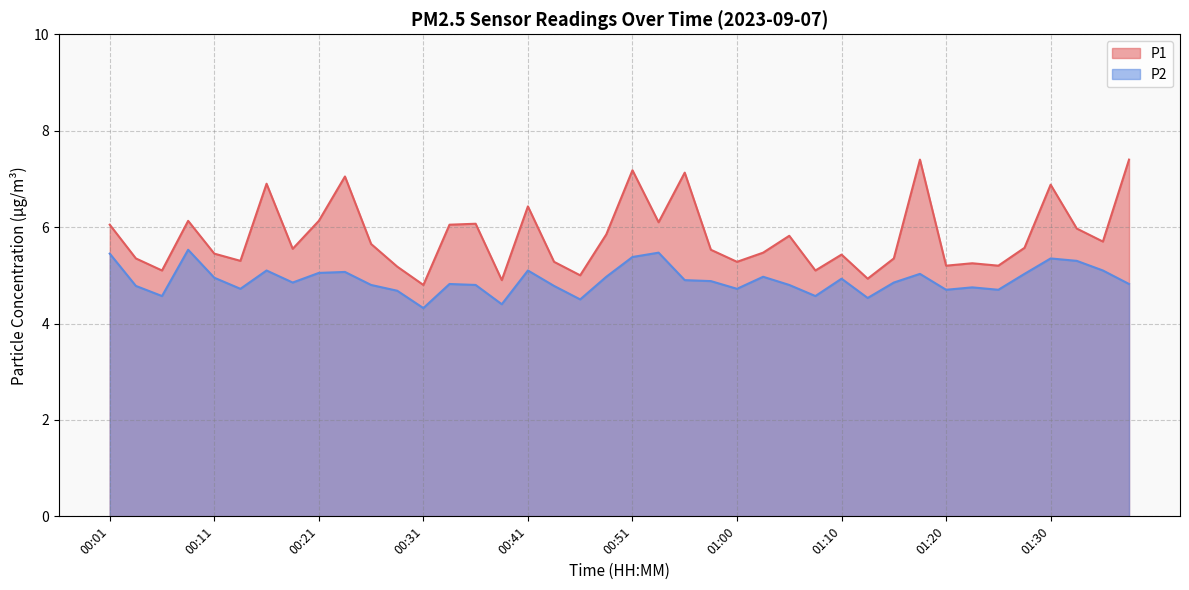

What is the maximum value shown in the chart?

7.4